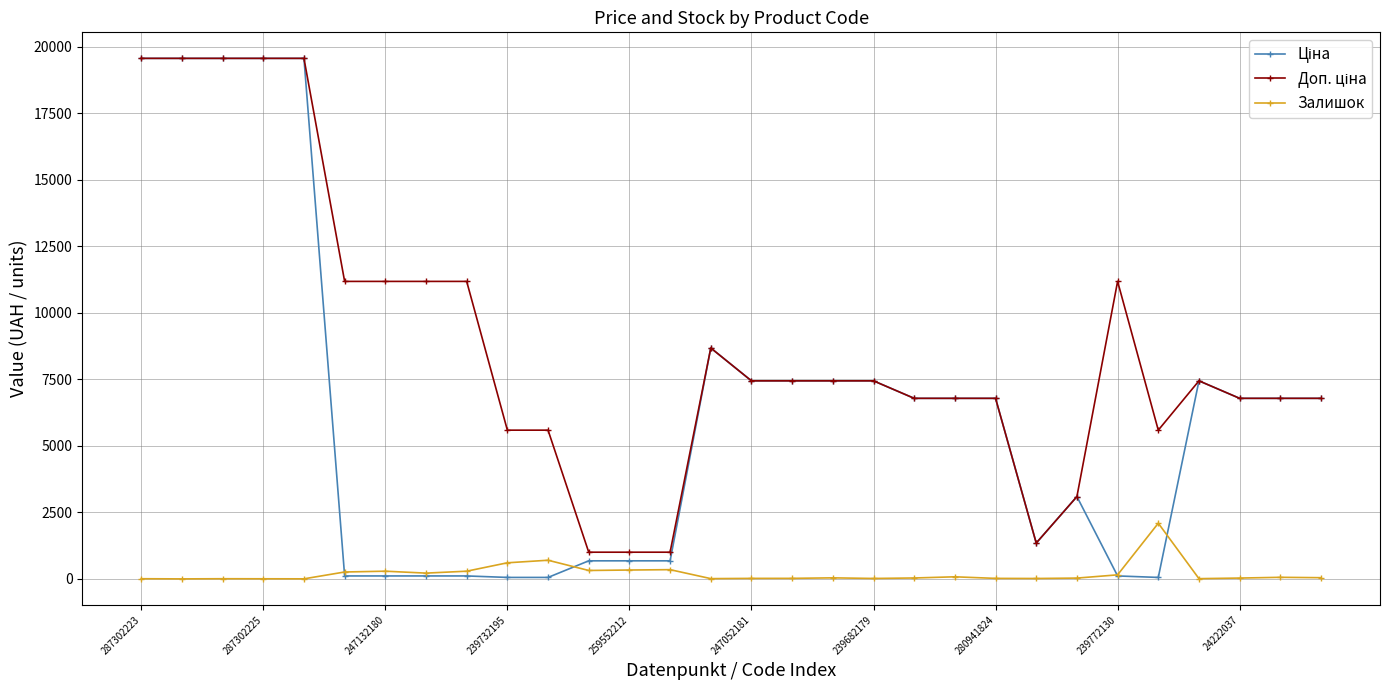

What is the maximum value shown in the chart?

19564.9